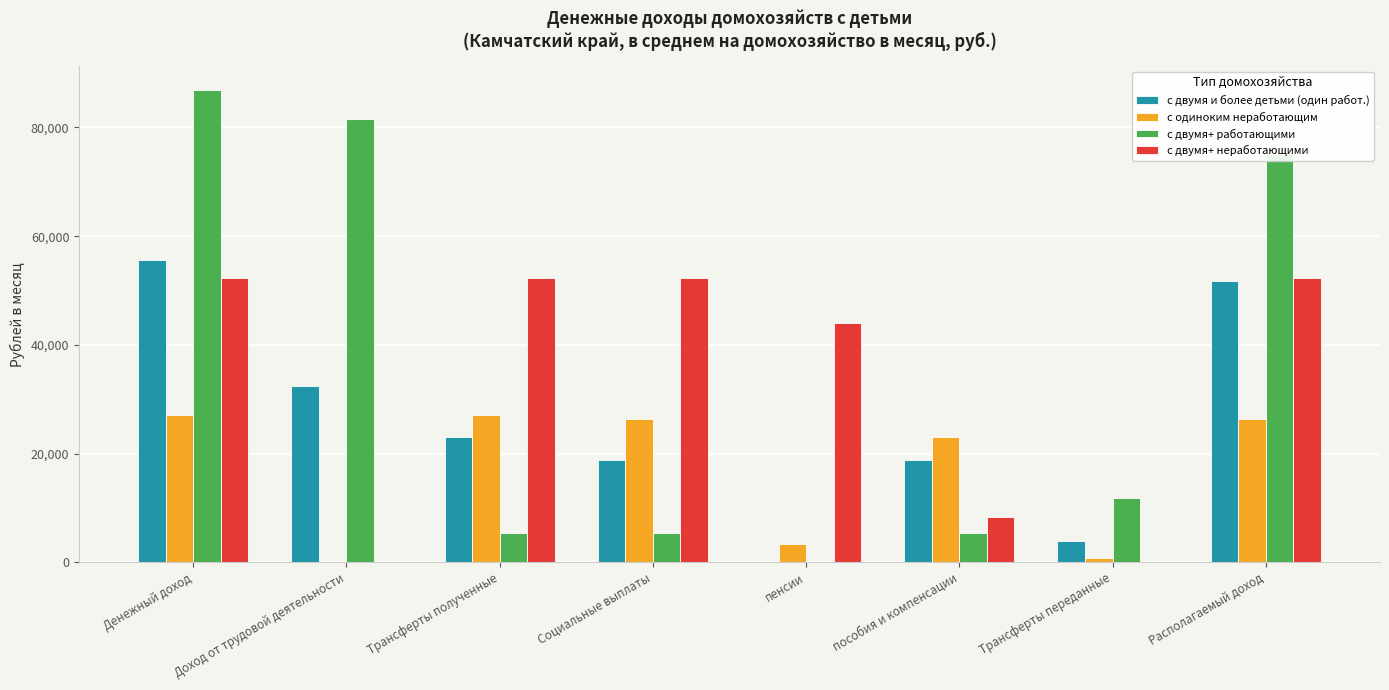

Which series changed the most between Доход от трудовой деятельности and пенсии?

с двумя+ работающими